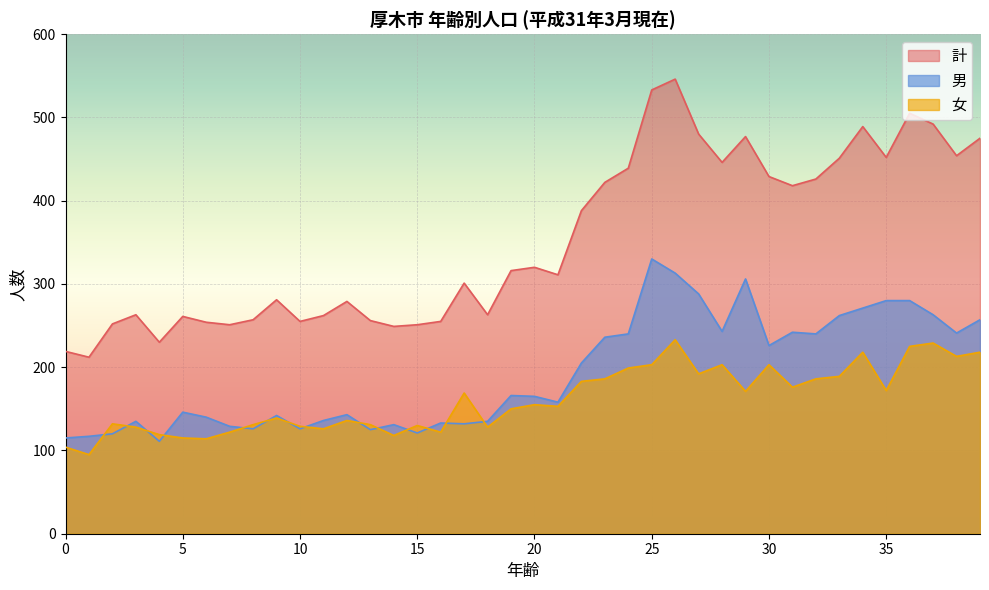

Which series has the largest total across all categories?

計